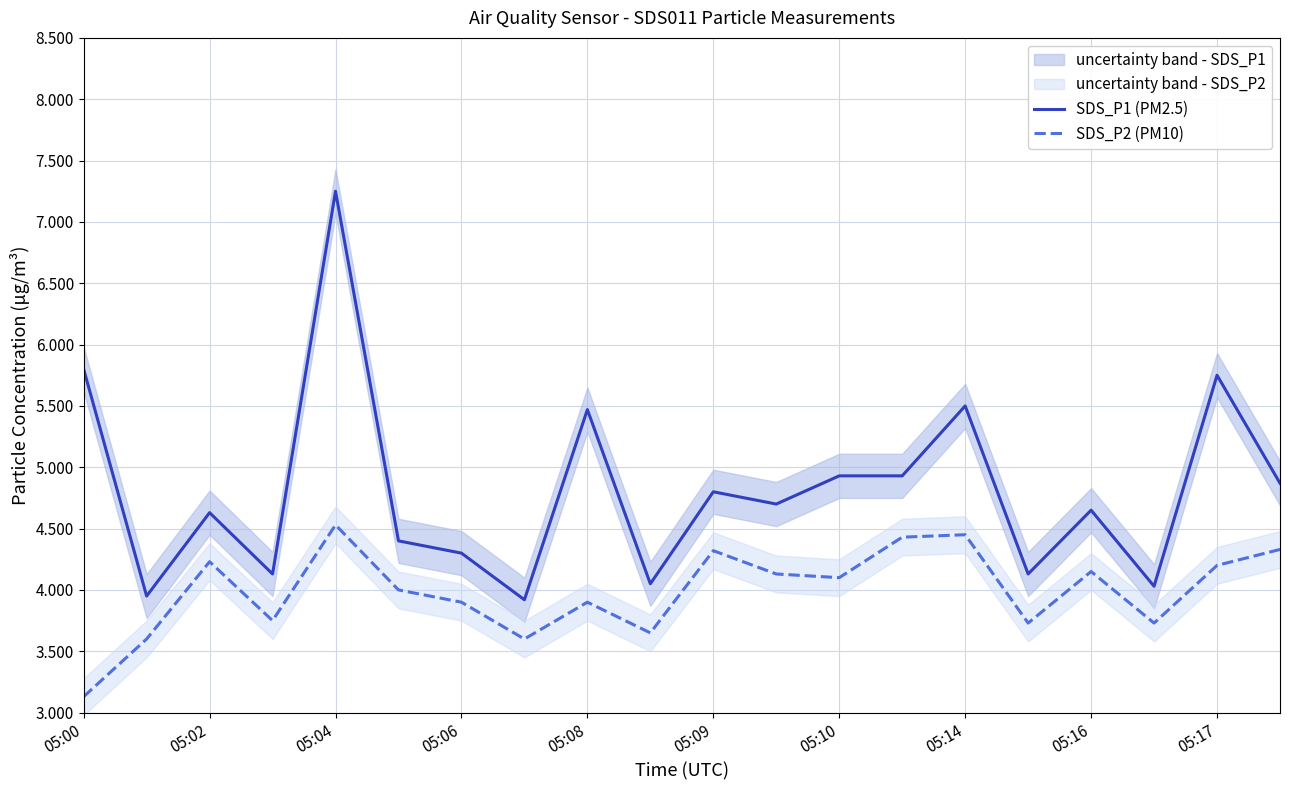

What is the maximum value for SDS_P2 (PM10)?

4.5